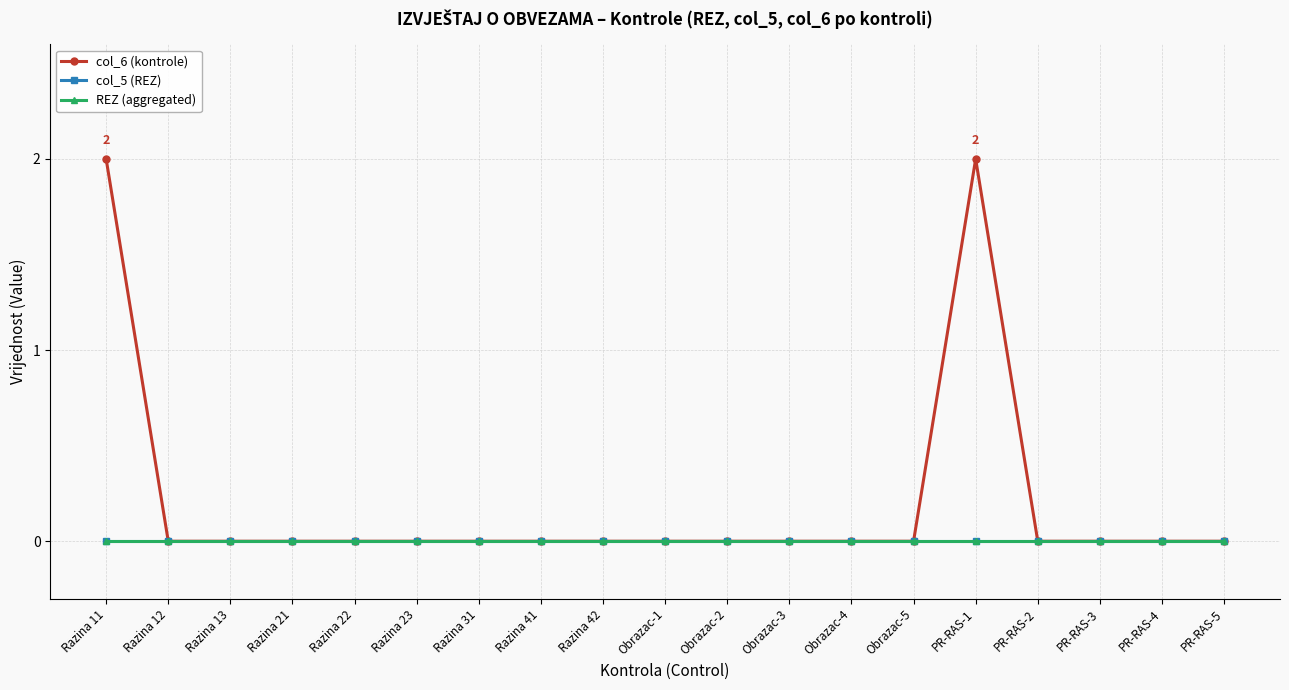

List the labels in order of col_5 (REZ) value, largest first.

Razina 11, Razina 12, Razina 13, Razina 21, Razina 22, Razina 23, Razina 31, Razina 41, Razina 42, Obrazac-1, Obrazac-2, Obrazac-3, Obrazac-4, Obrazac-5, PR-RAS-1, PR-RAS-2, PR-RAS-3, PR-RAS-4, PR-RAS-5